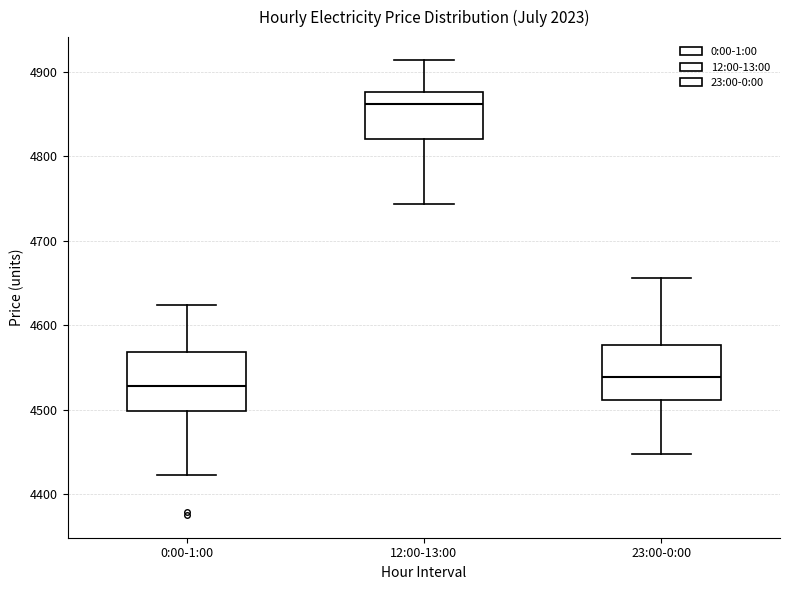

Where does the upper whisker of the box for 0:00-1:00 end on the y-axis? The values are not printed on the chart, so give them approximately, as read against the axis.

4620